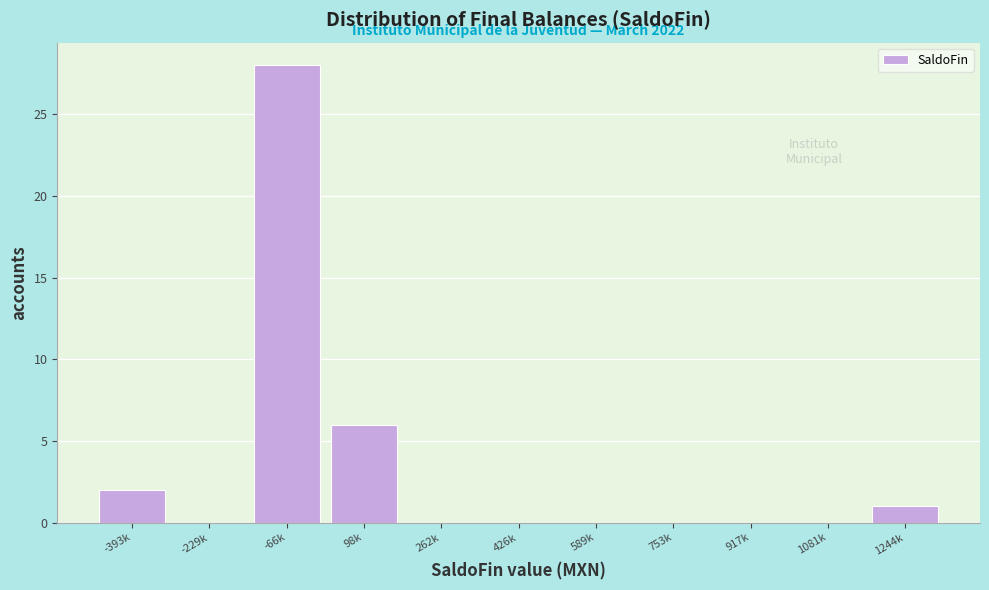

Reading right to left, transcribe all the data shown in this chart.

1244k=1	1081k=0	917k=0	753k=0	589k=0	426k=0	262k=0	98k=6	-66k=28	-229k=0	-393k=2